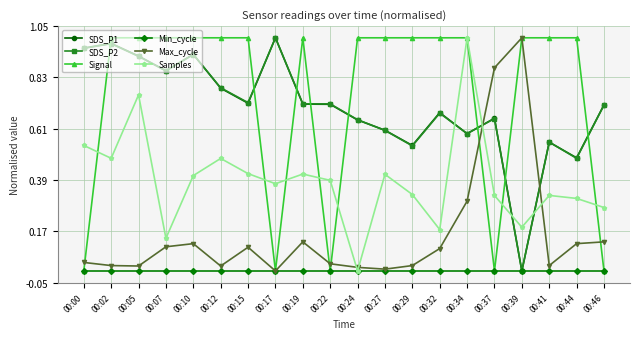

What are all the series names shown in the legend?

SDS_P1, SDS_P2, Signal, Min_cycle, Max_cycle, Samples